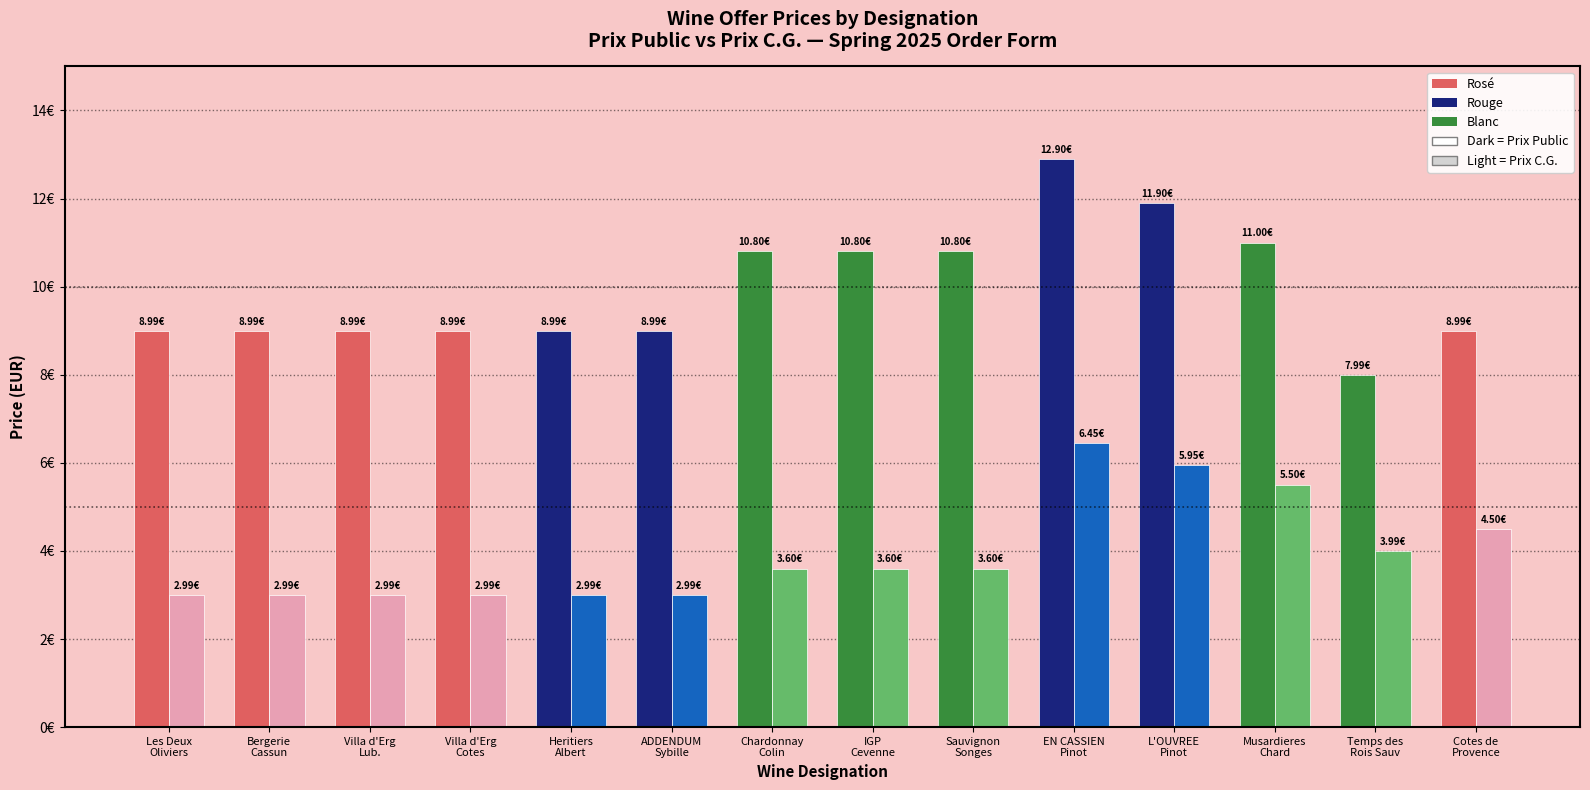

Reading left to right, transcribe all the data shown in this chart.

Prix Public: 9.0	9.0	9.0	9.0	9.0	9.0	10.8	10.8	10.8	12.9	11.9	11.0	8.0	9.0
Prix C.G.: 3.0	3.0	3.0	3.0	3.0	3.0	3.6	3.6	3.6	6.5	6.0	5.5	4.0	4.5